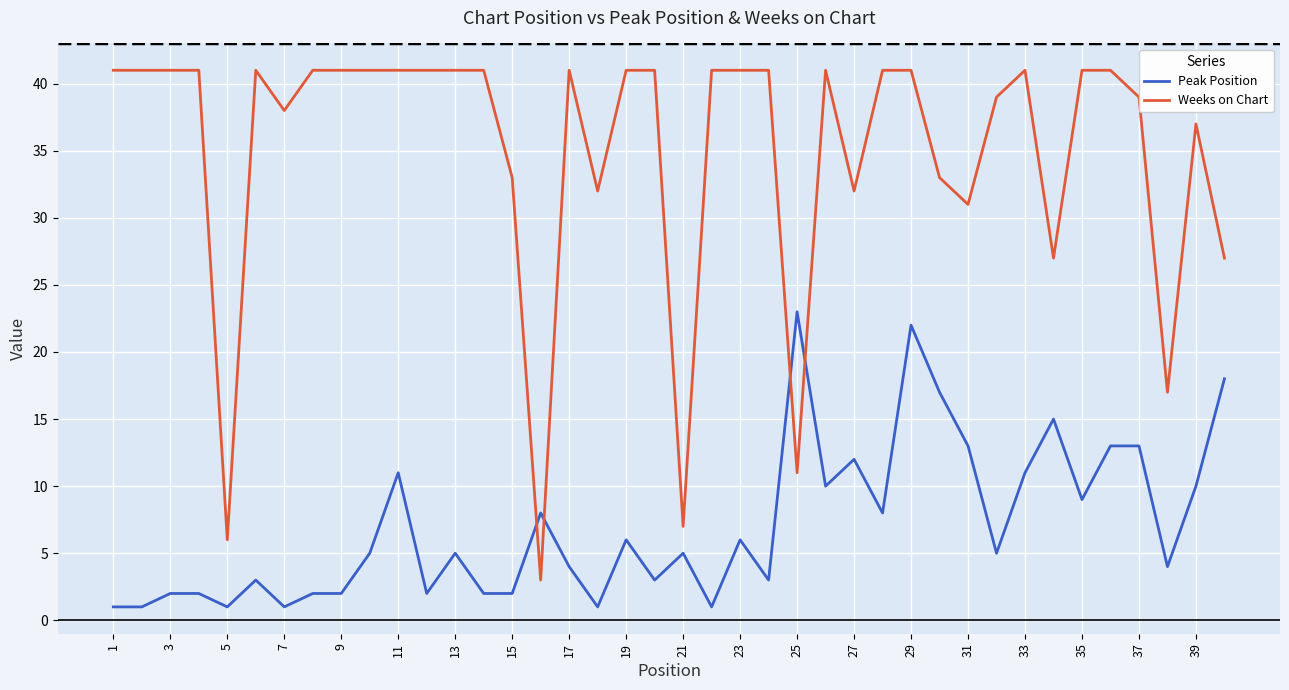

After their last crossing, which series has the higher values: Peak Position or Weeks on Chart?

Weeks on Chart